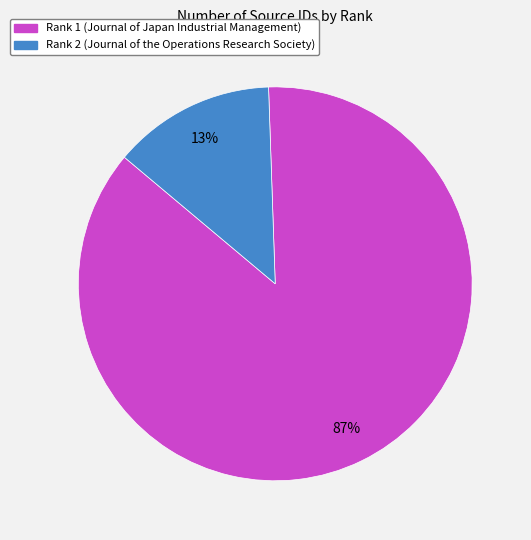

Does any single category account for the majority?

Yes